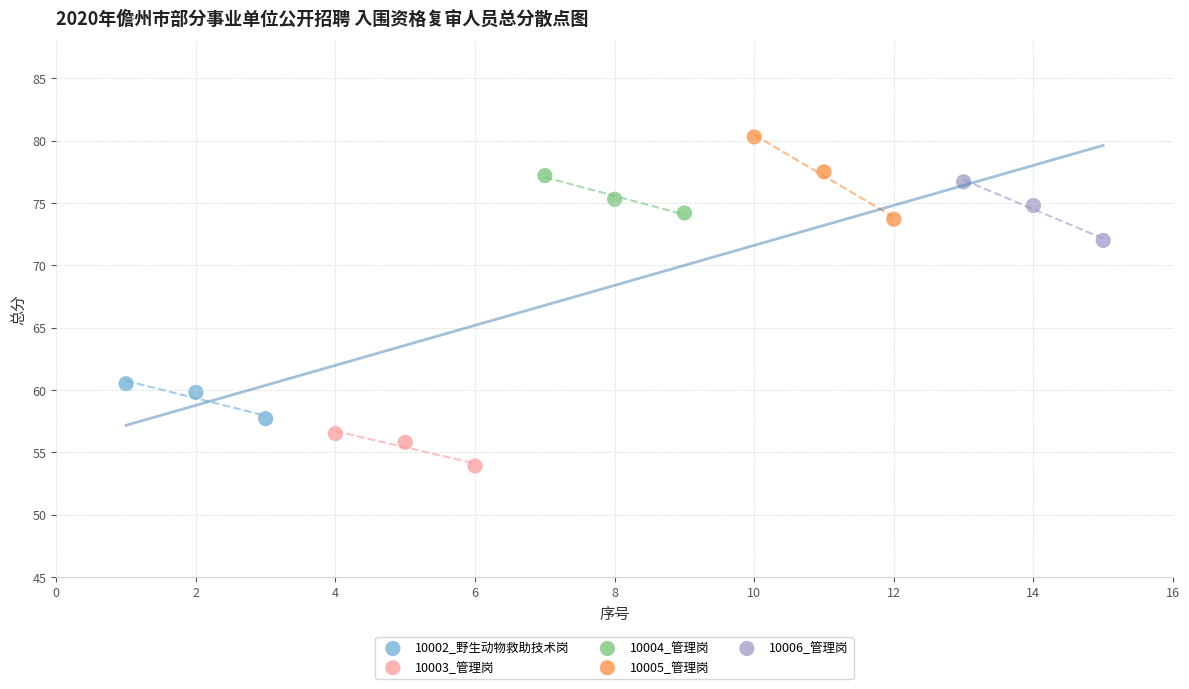

Which series reaches the minimum Y coordinate?

10003_管理岗